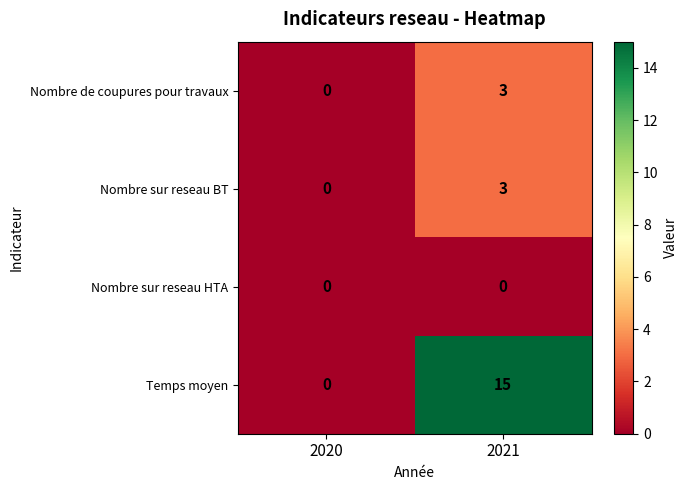

What value does the Nombre de coupures pour travaux series have at 2021?

3